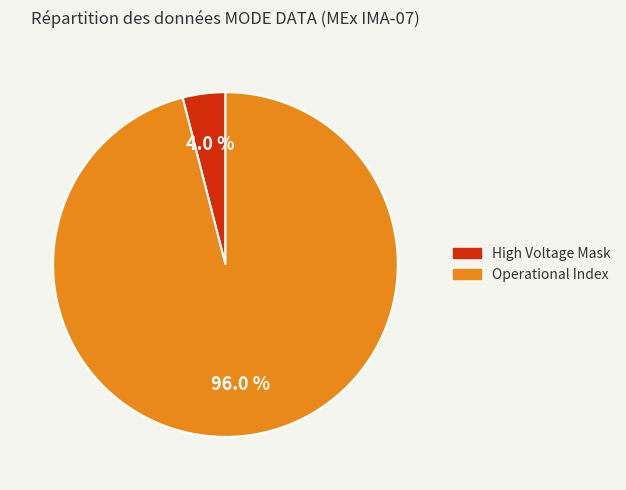

Is there a majority slice in this chart?

Yes